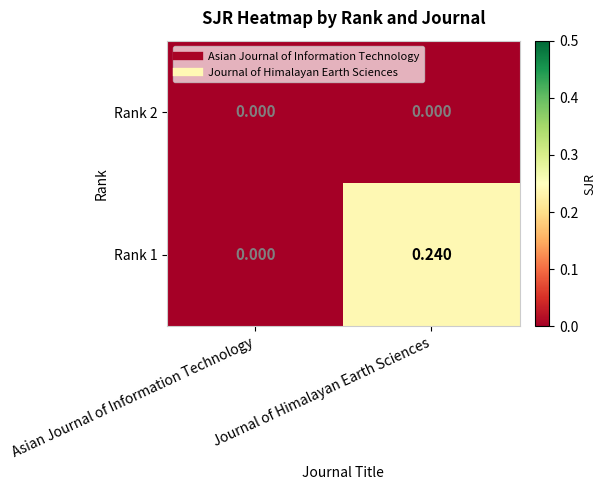

At which label is Rank 1 closest to 0?

Asian Journal of Information Technology